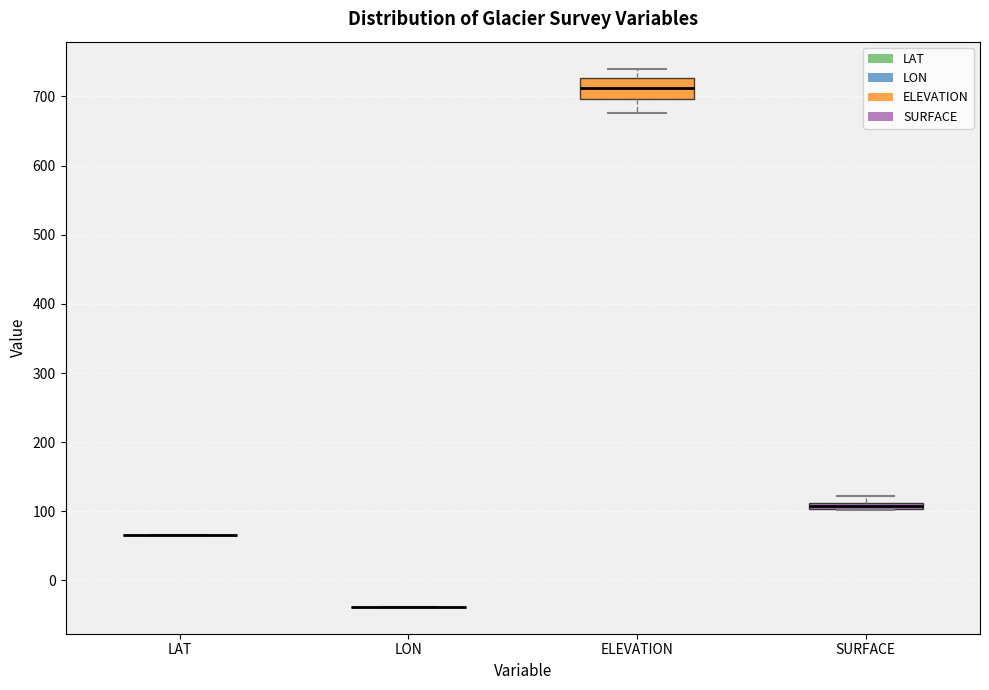

Which box is the tallest, from its lower edge to its upper edge?

ELEVATION